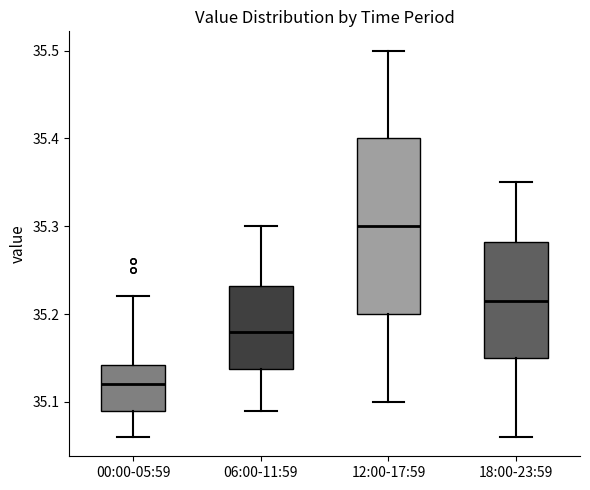

Which box has the lowest median line?

00:00-05:59